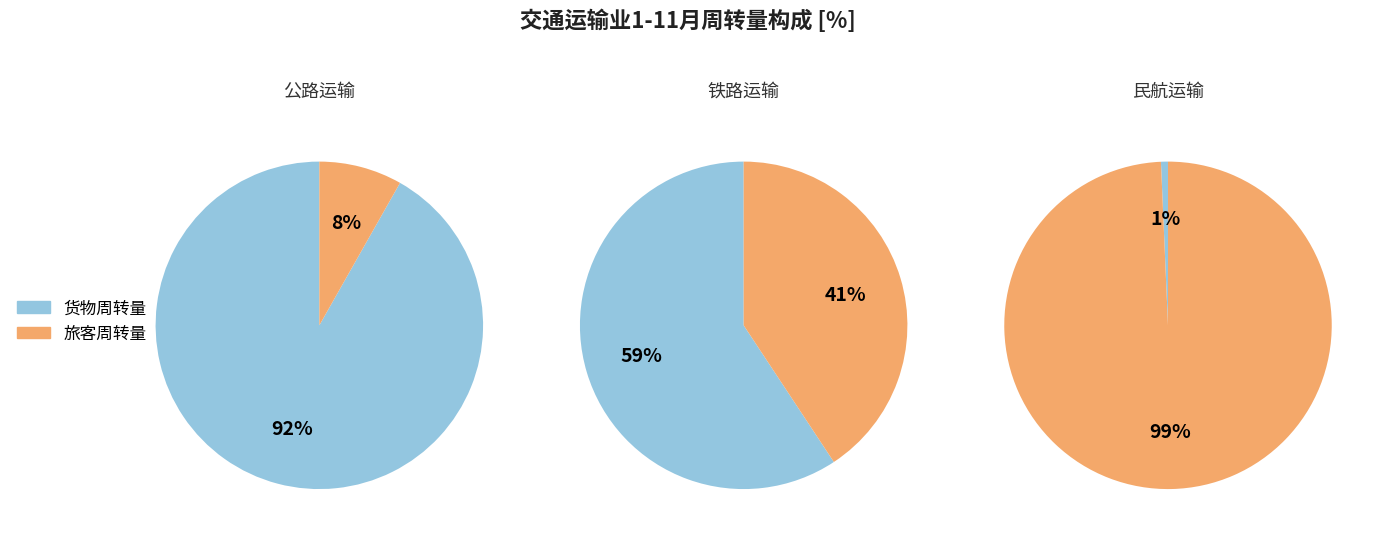

True or false: 货物周转量(亿吨公里) accounts for 1% of the total.

True